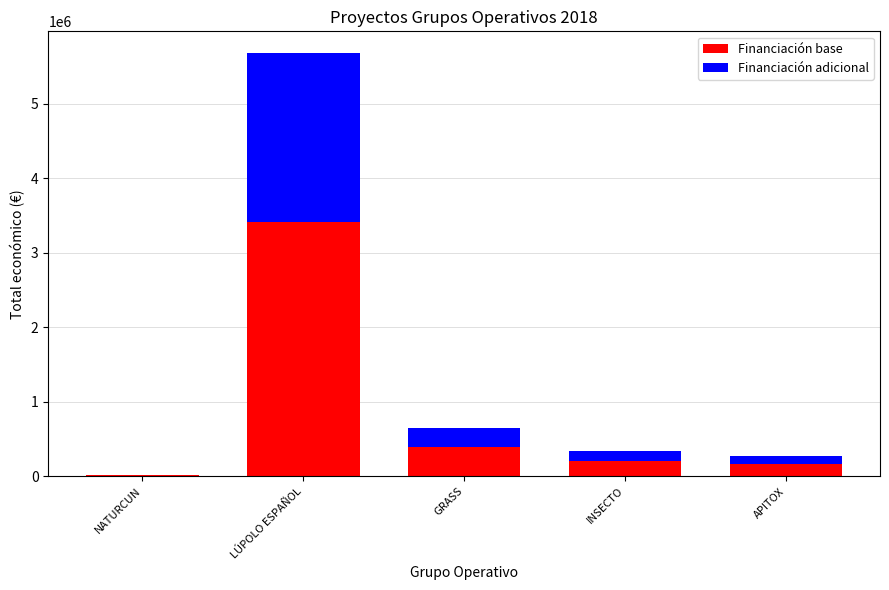

Which category has the highest value in the Financiación base series?

LÚPOLO ESPAÑOL